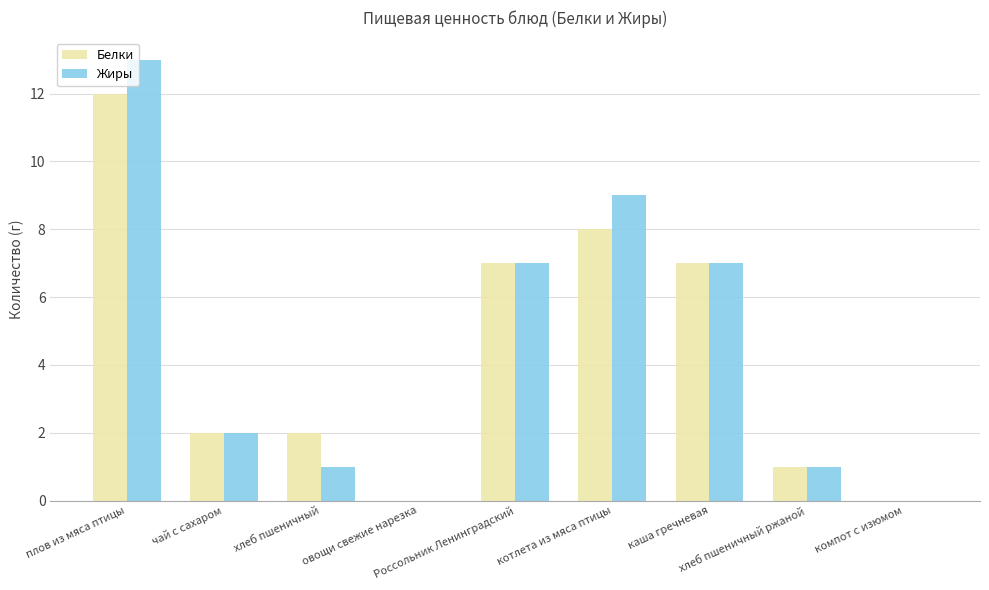

What is the highest value of the Белки series?

12